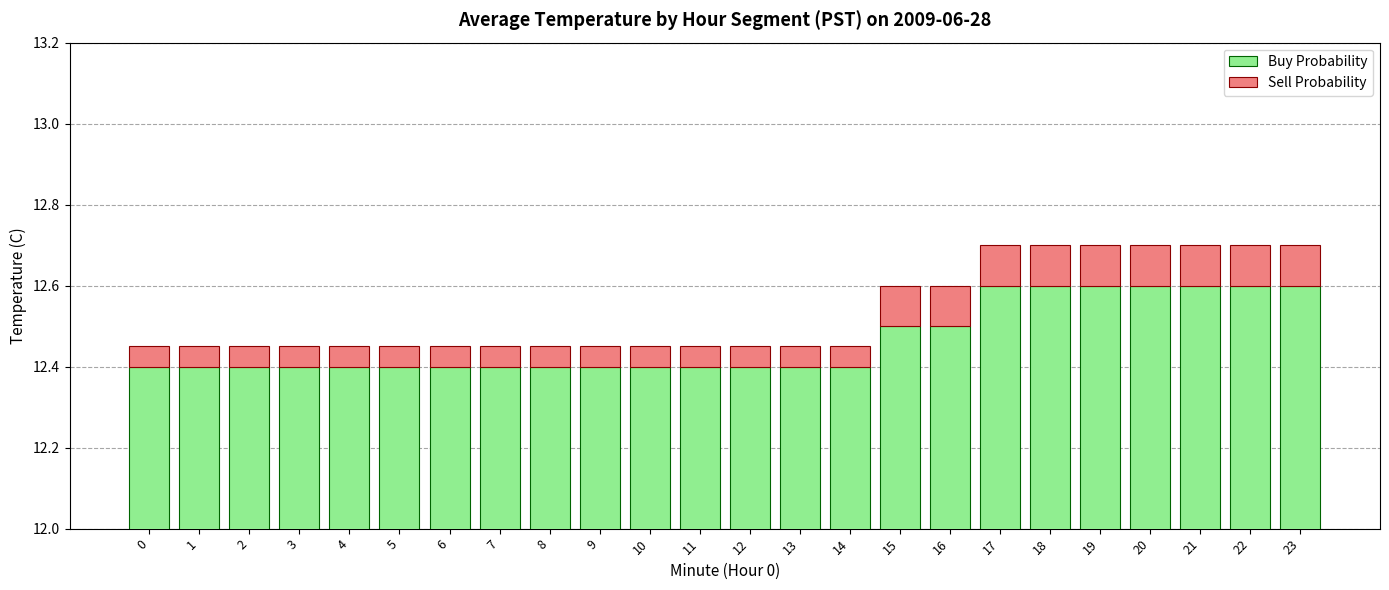

Count the Sell Probability values in the range 0 to 1.

24